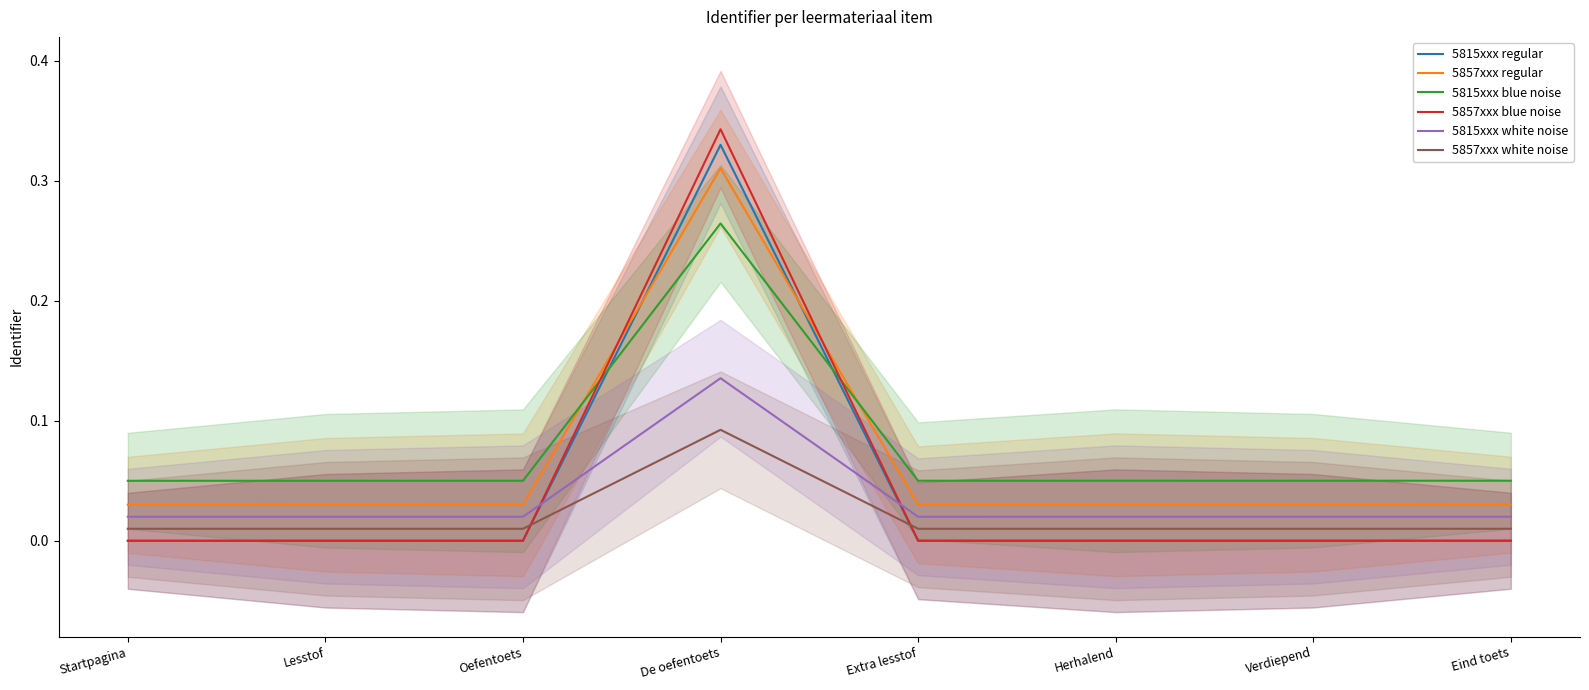

Count the 5857xxx blue noise values in the range 0 to 1.

8